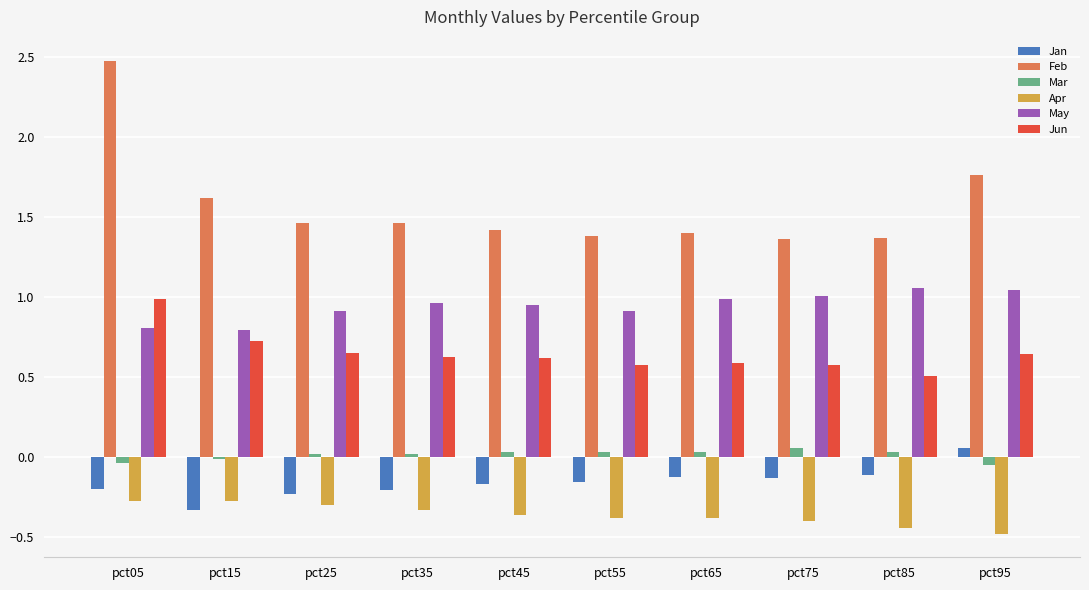

At which category does the chart reach its peak across all series?

pct05